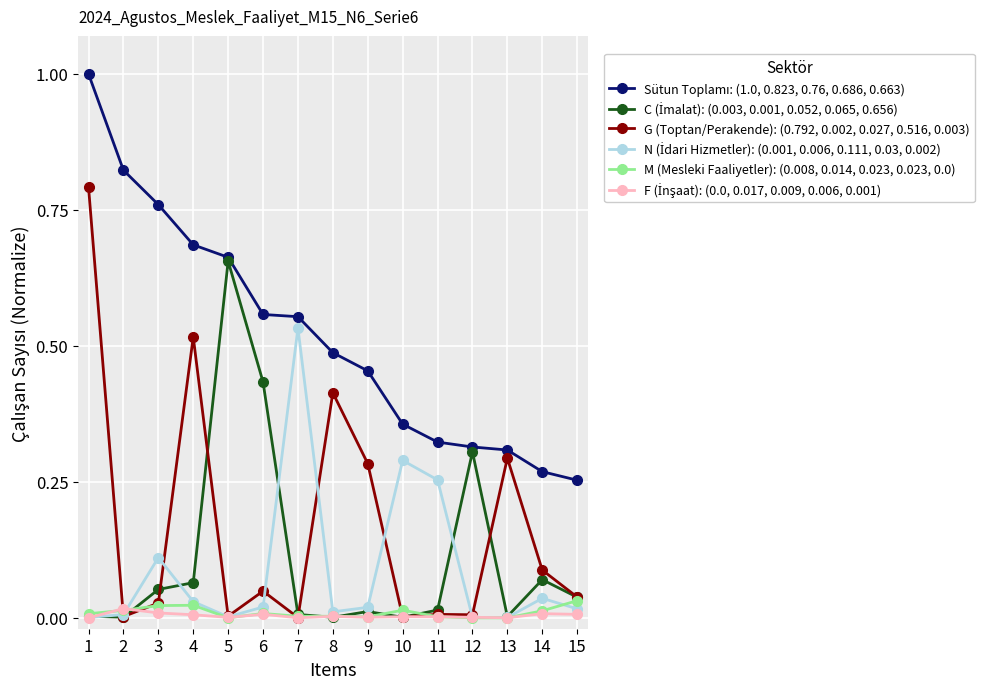

What is the total value across all series at 3?

1.0